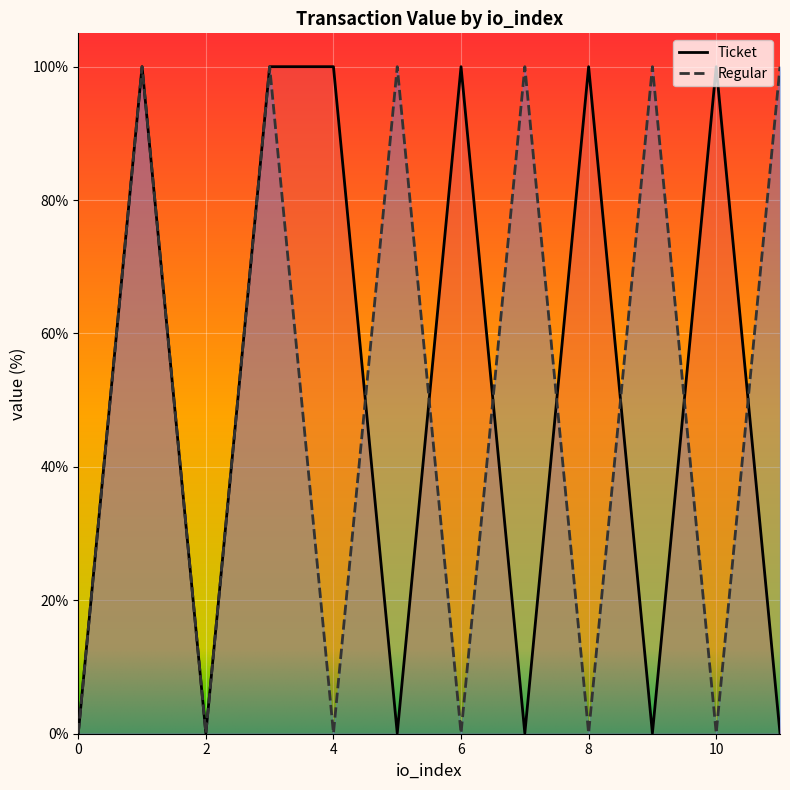

How many intersections are there between Regular and Ticket?

7